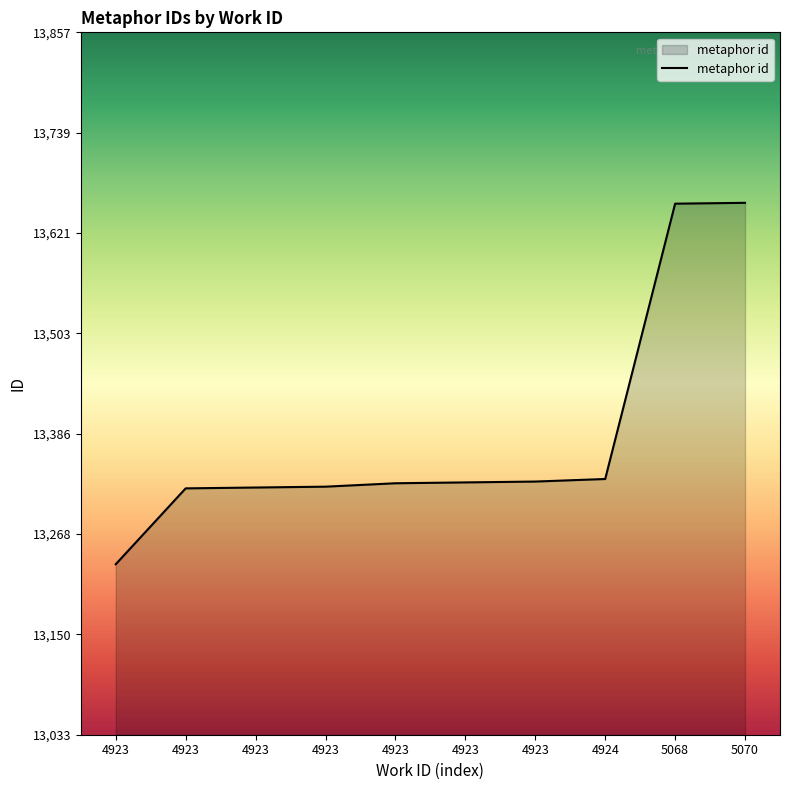

Reading right to left, extract all data points from this chart.

5070=13657	5068=13656	4924=13333	4923=13330	4923=13329	4923=13328	4923=13324	4923=13323	4923=13322	4923=13233